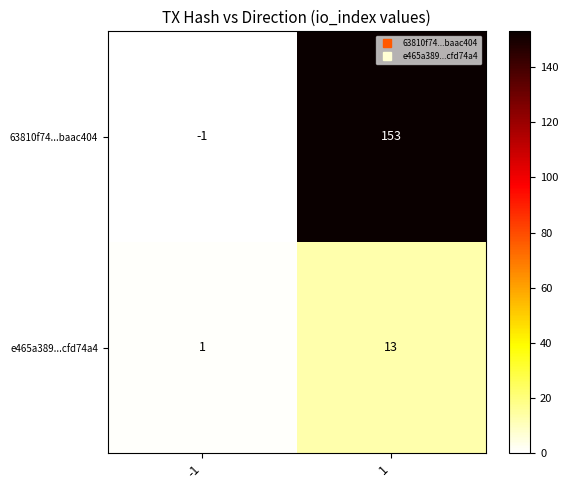

What is the greatest value displayed?

153